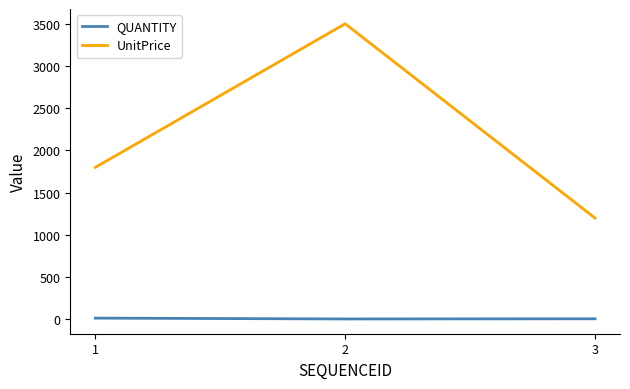

Count the number of data series in this chart.

2